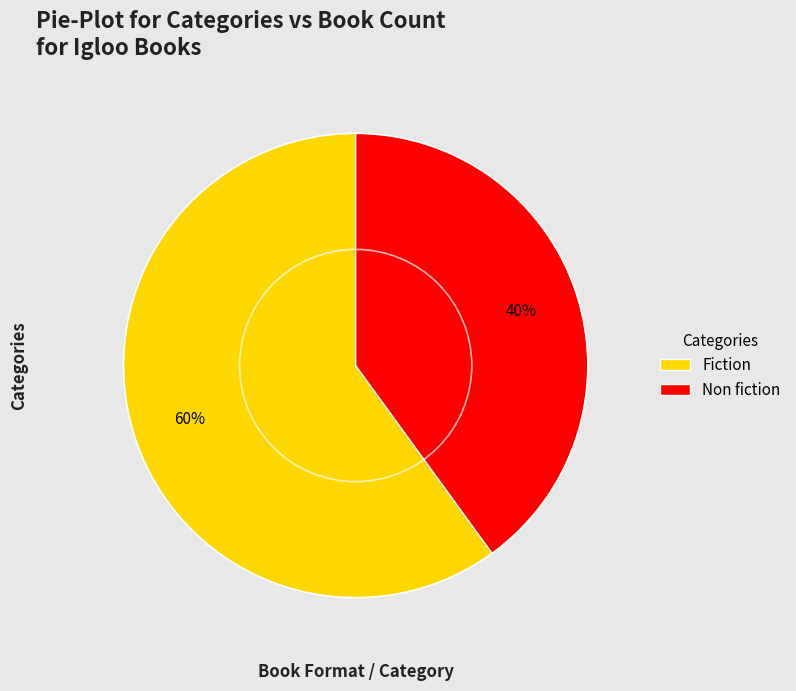

True or false: Non fiction accounts for 40% of the total.

True